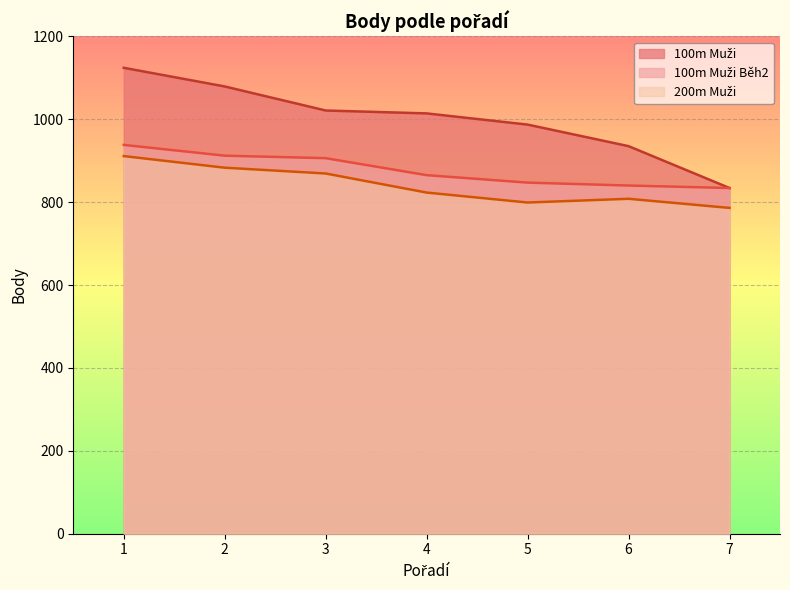

Rank the categories by 200m Muži value from lowest to highest.

7, 5, 6, 4, 3, 2, 1